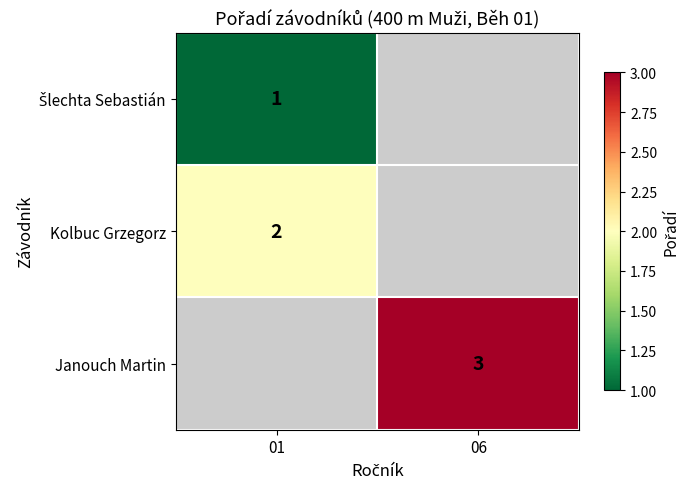

The value of Kolbuc Grzegorz at 01 is 1. True or false?

False